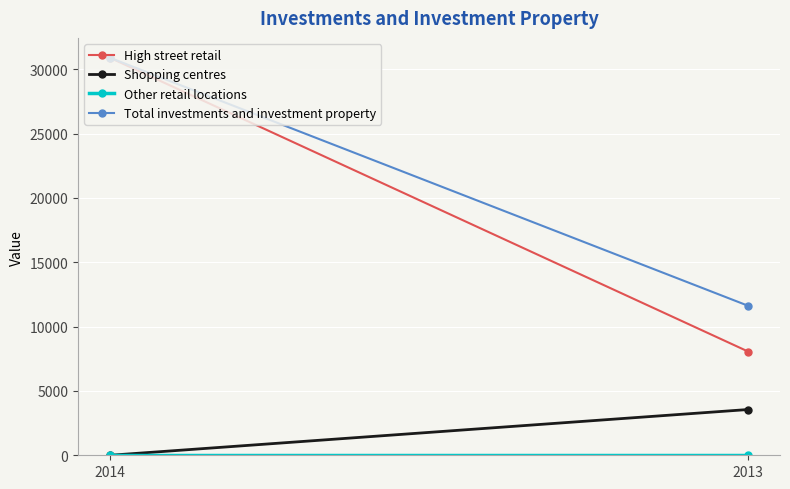

What is the difference between the Shopping centres values at 2014 and 2013?

3557.0